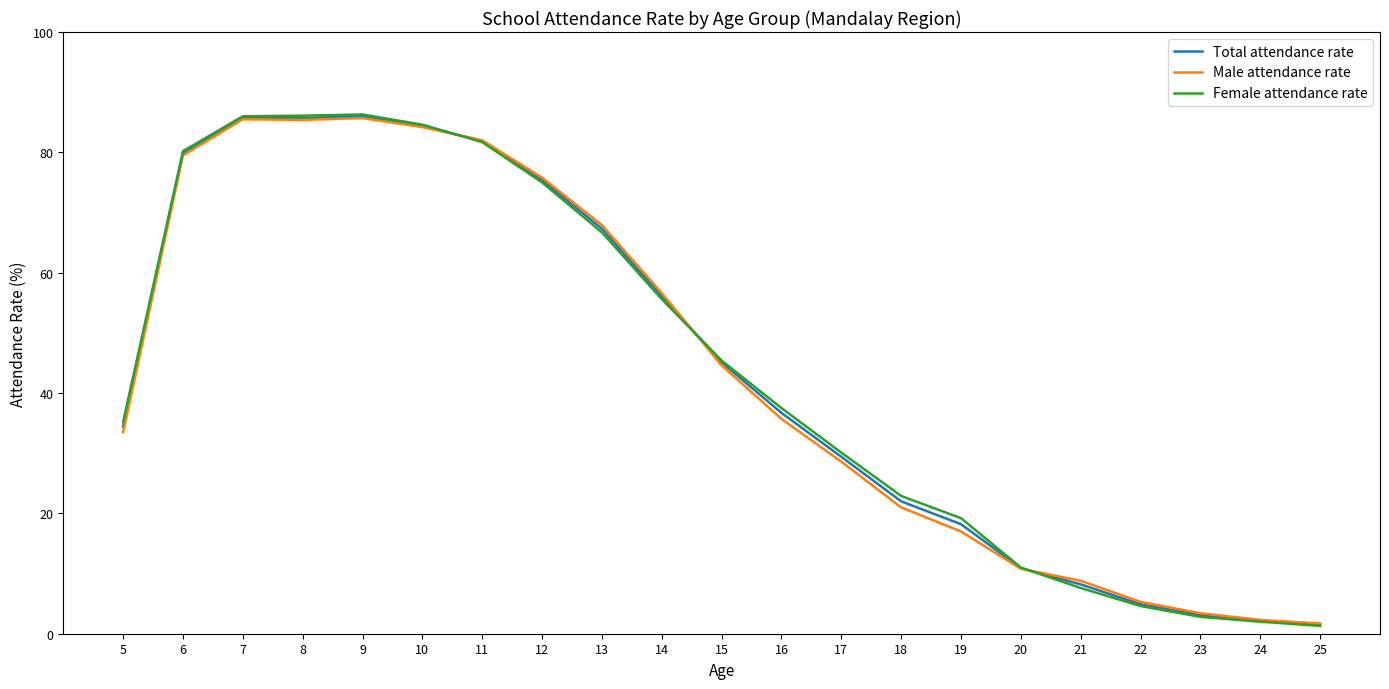

What is the total value across all series at 16?

109.9